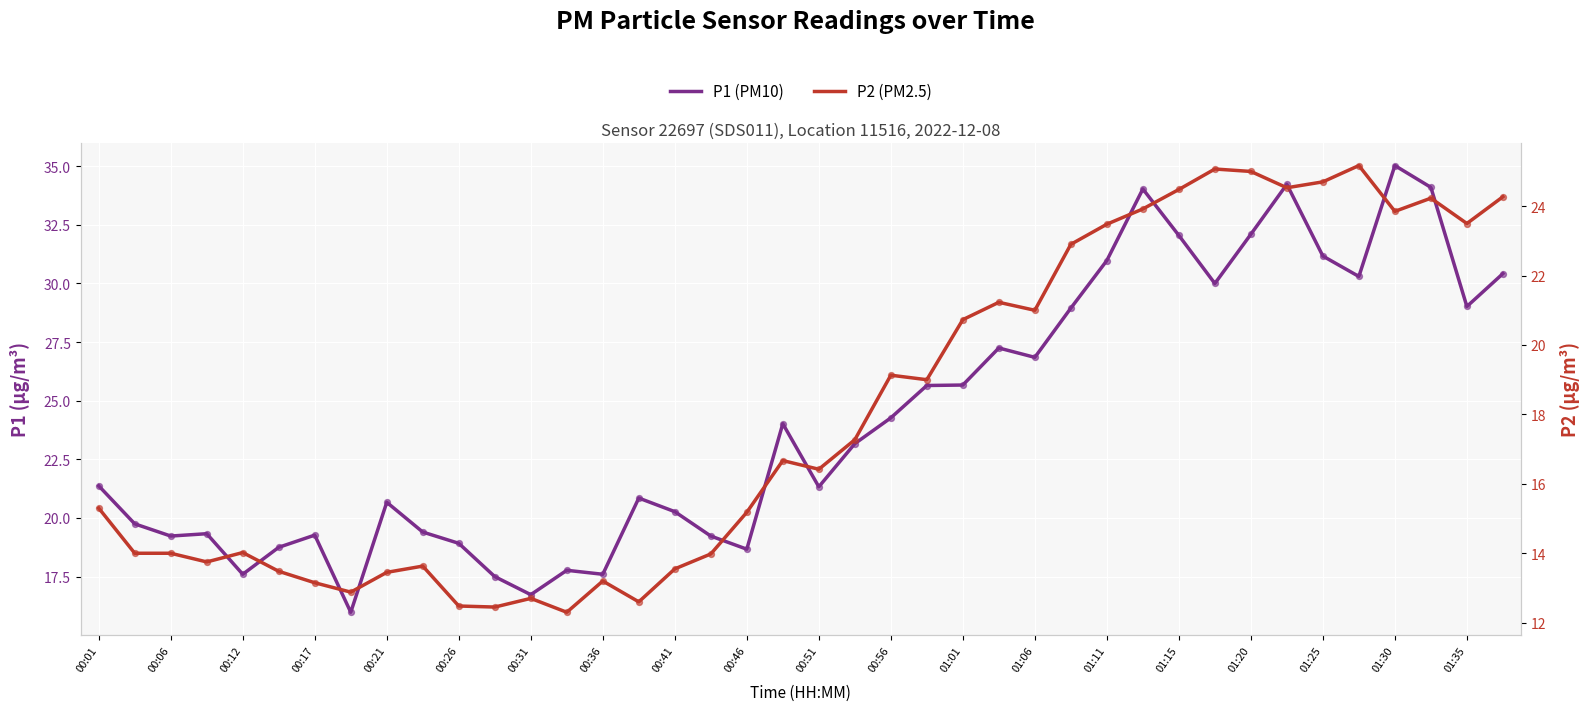

Is the value of P1 (PM10) at 00:56 greater than the value of P2 (PM2.5) at 23?

No